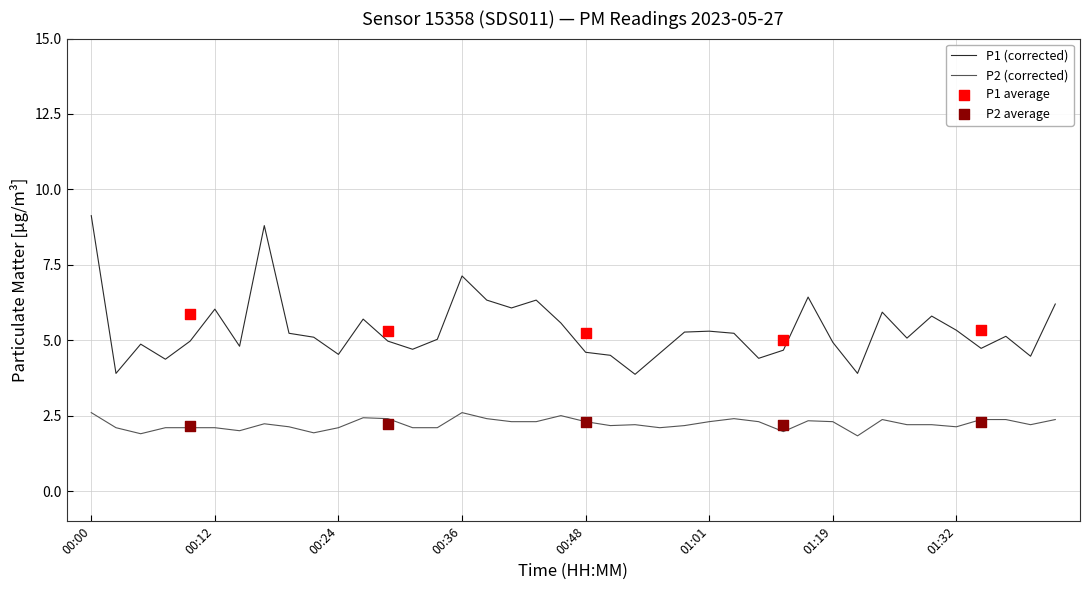

At how many categories does at least one series exceed 2?

40